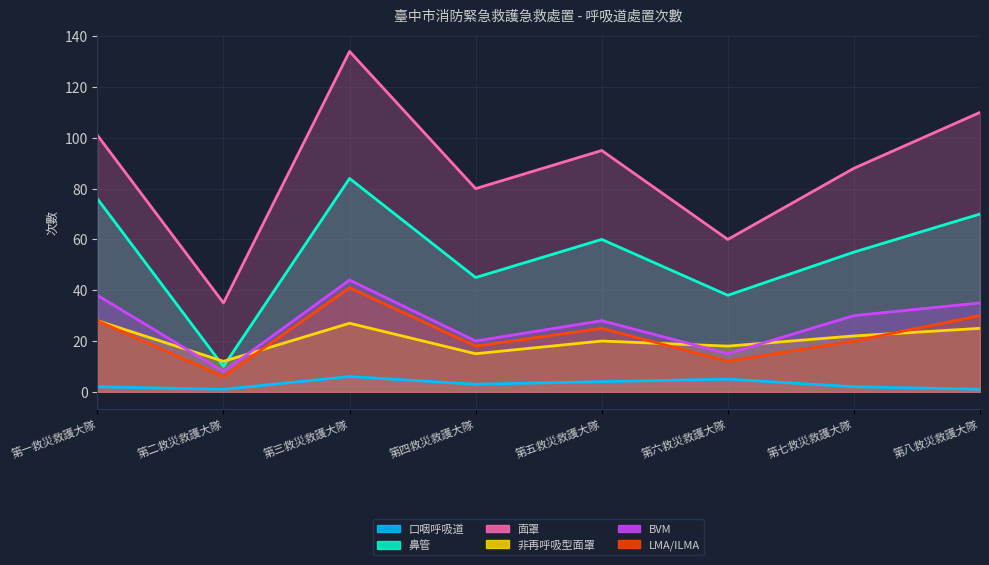

Rank the series by their maximum value, from lowest to highest.

口咽呼吸道, 非再呼吸型面罩, LMA/ILMA, BVM, 鼻管, 面罩